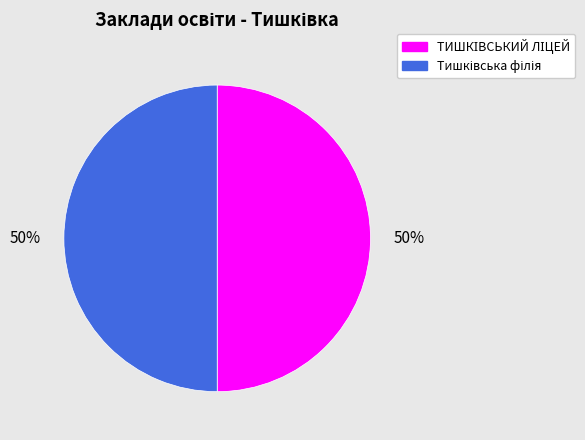

To the nearest percent, what is the average slice percentage?

50%